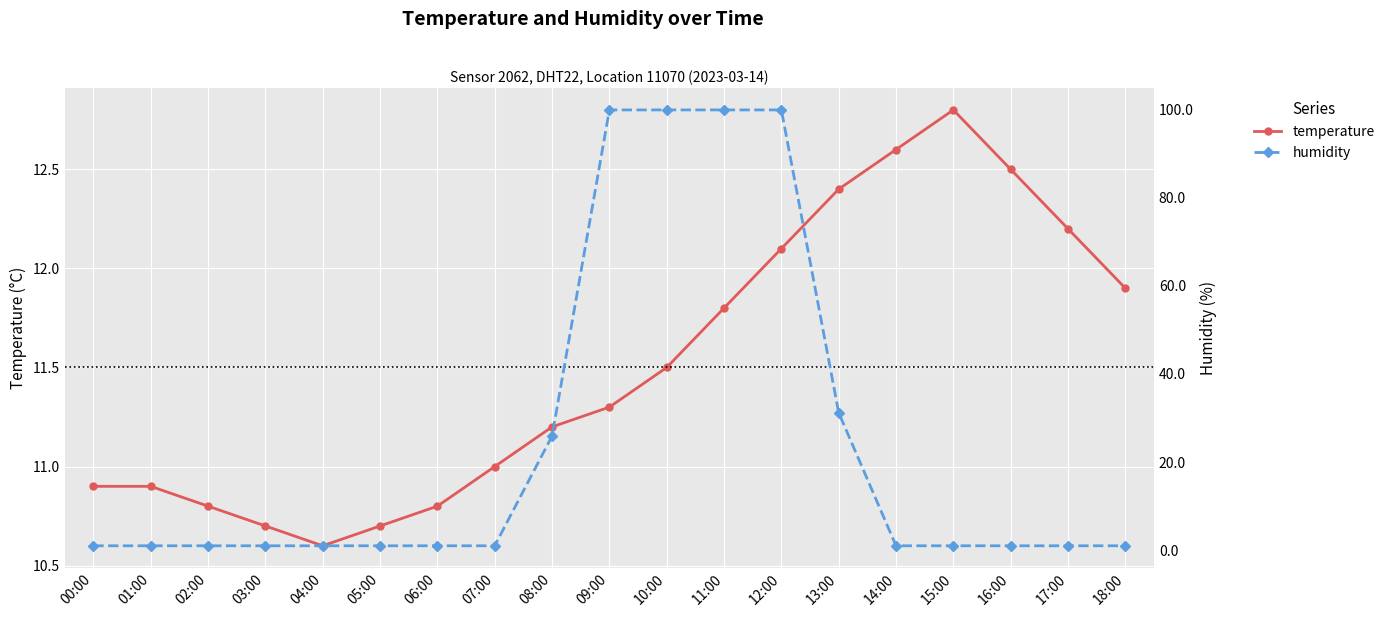

Where does the temperature series first go above 11?

08:00